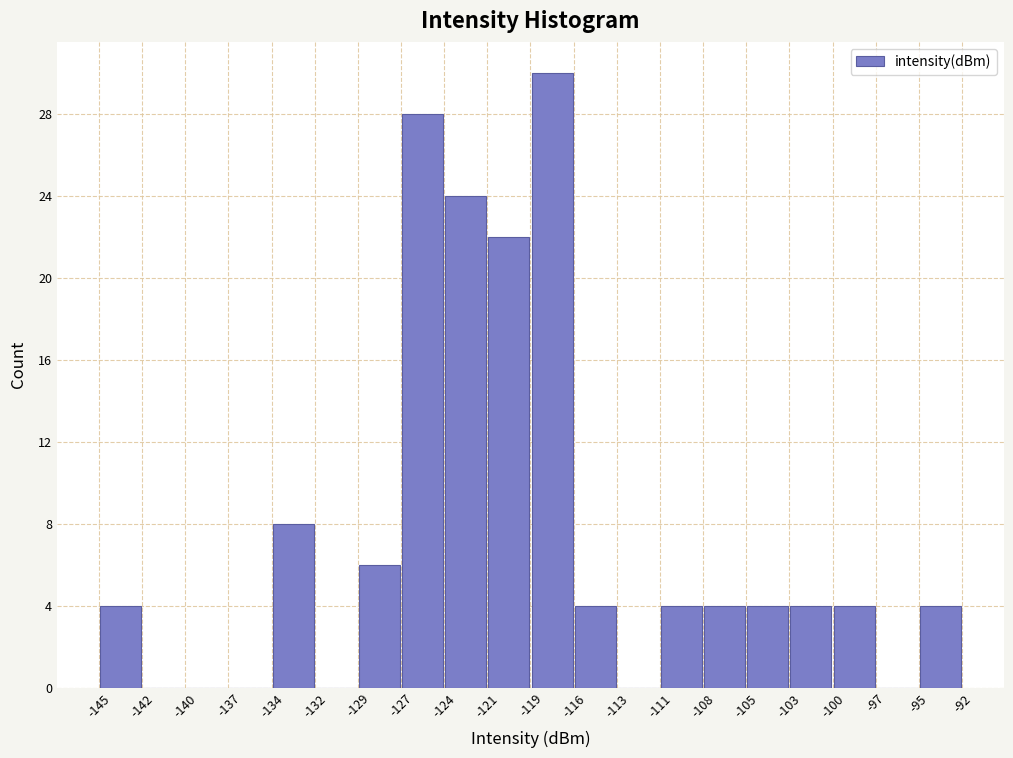

Reading left to right, transcribe this chart: for each bar, give the range it covers on the x-axis and its height. The values are not printed on the chart, so give them approximately, as read against the axis.

-145 to -142: 4
-142 to -140: 0
-140 to -137: 0
-137 to -134: 0
-134 to -132: 8
-132 to -129: 0
-129 to -127: 6
-127 to -124: 28
-124 to -121: 24
-121 to -119: 22
-119 to -116: 30
-116 to -113: 4
-113 to -111: 0
-111 to -108: 4
-108 to -105: 4
-105 to -103: 4
-103 to -100: 4
-100 to -97: 4
-97 to -95: 0
-95 to -92: 4